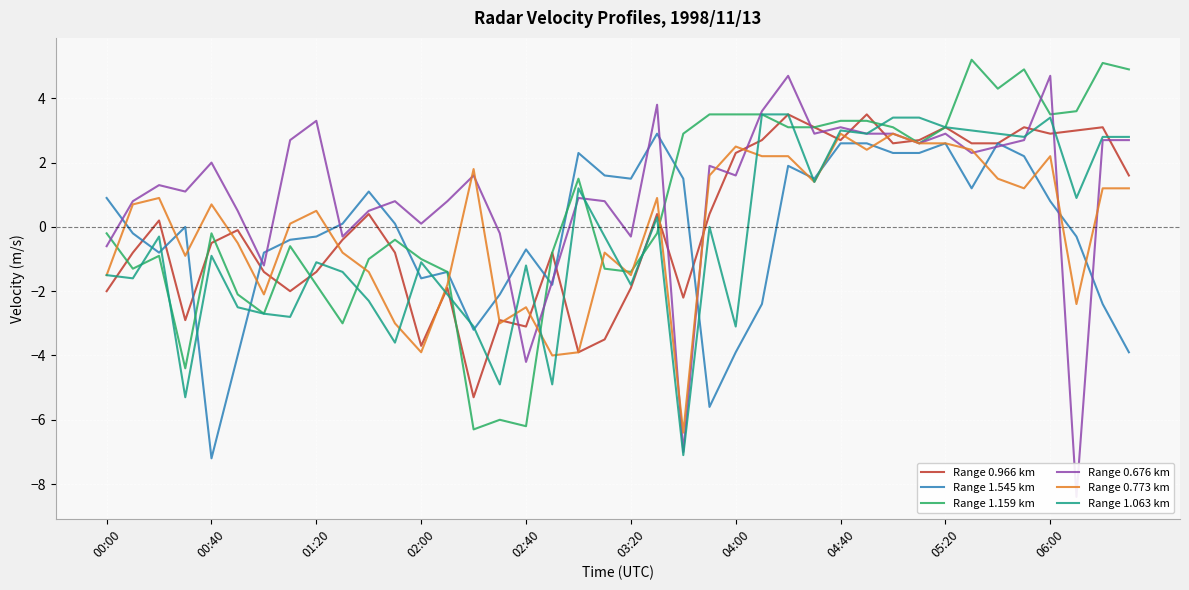

What is the lowest value of the Range 1.063 km series?

-7.1